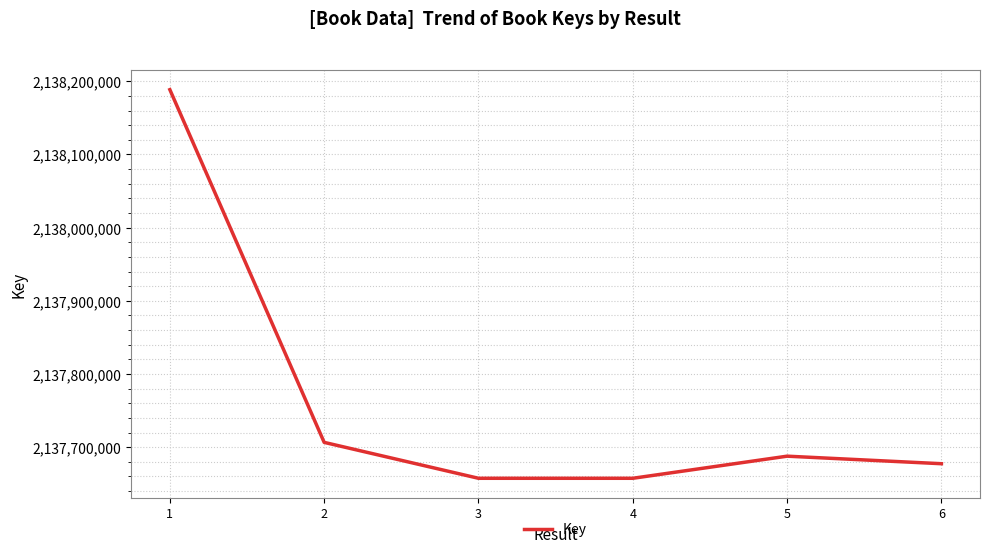

What is the difference between the values at 1 and 6?

511064